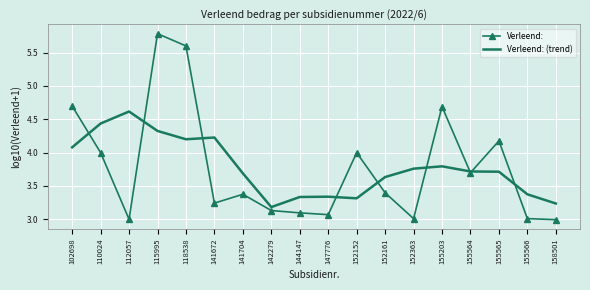

At which category does Verleend: reach its first local peak?

115995